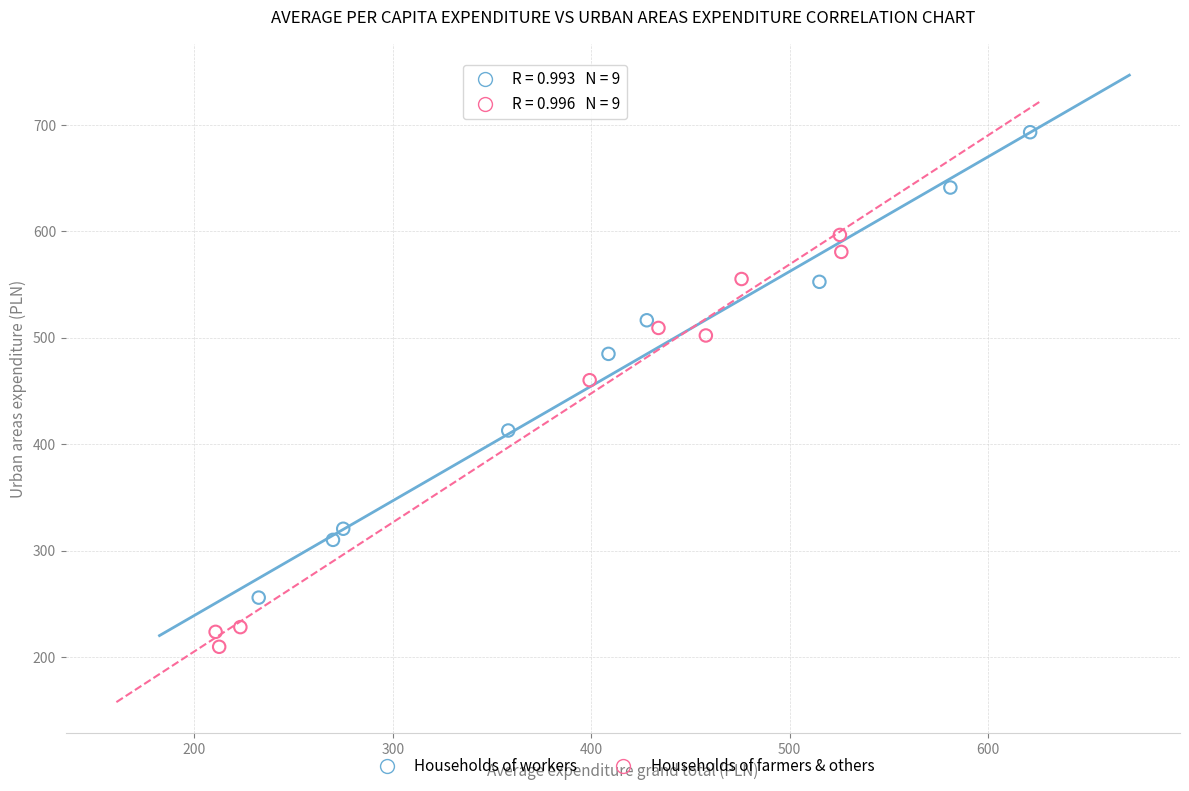

Which series has the widest spread of Y values?

Households of workers